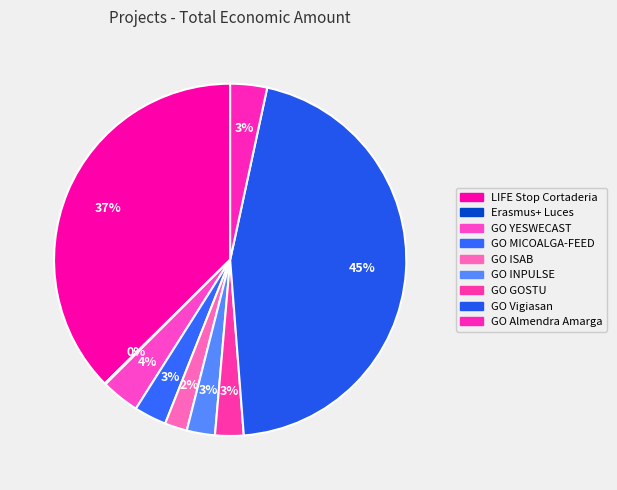

What is the smallest slice in the pie chart?

Erasmus+ Luces